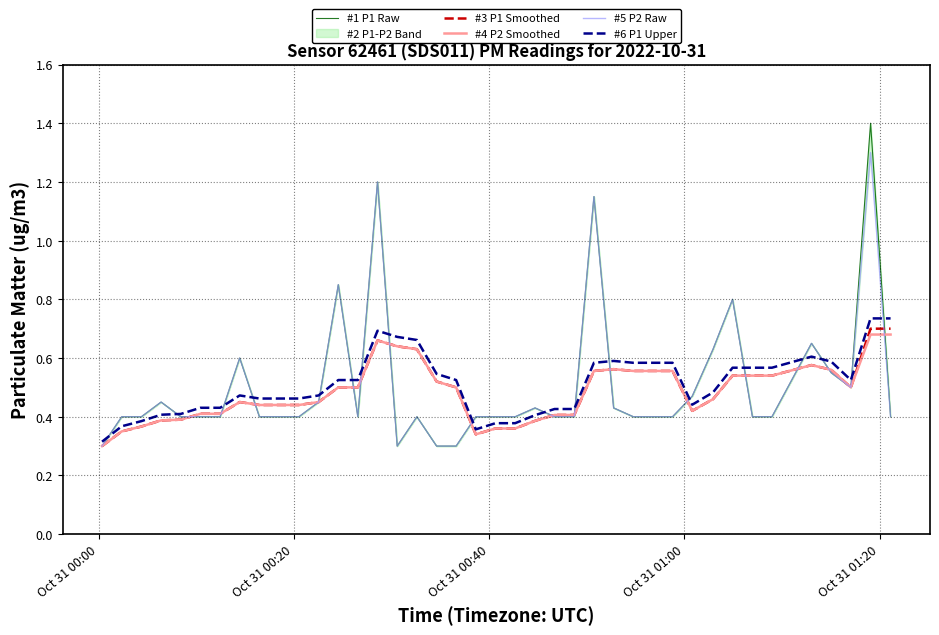

Is the value of #1 P1 Raw at 10 greater than the value of #4 P2 Smoothed at 13?

No